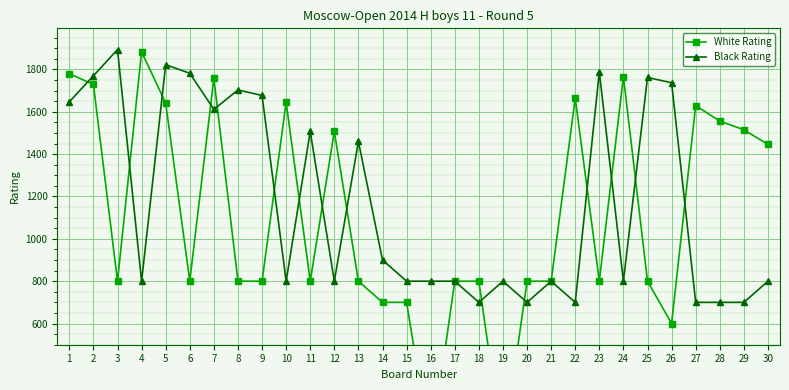

What are all the series names shown in the legend?

White Rating, Black Rating